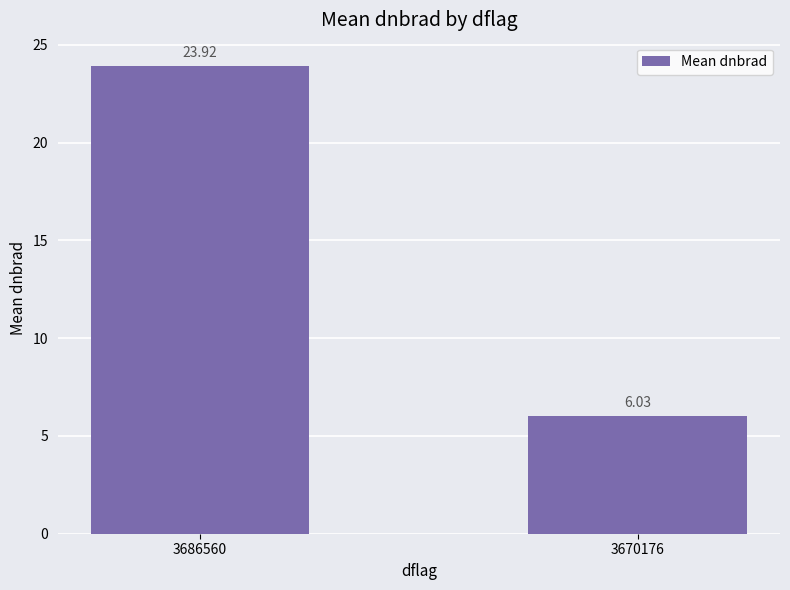

At which label is the value closest to 14?

3670176